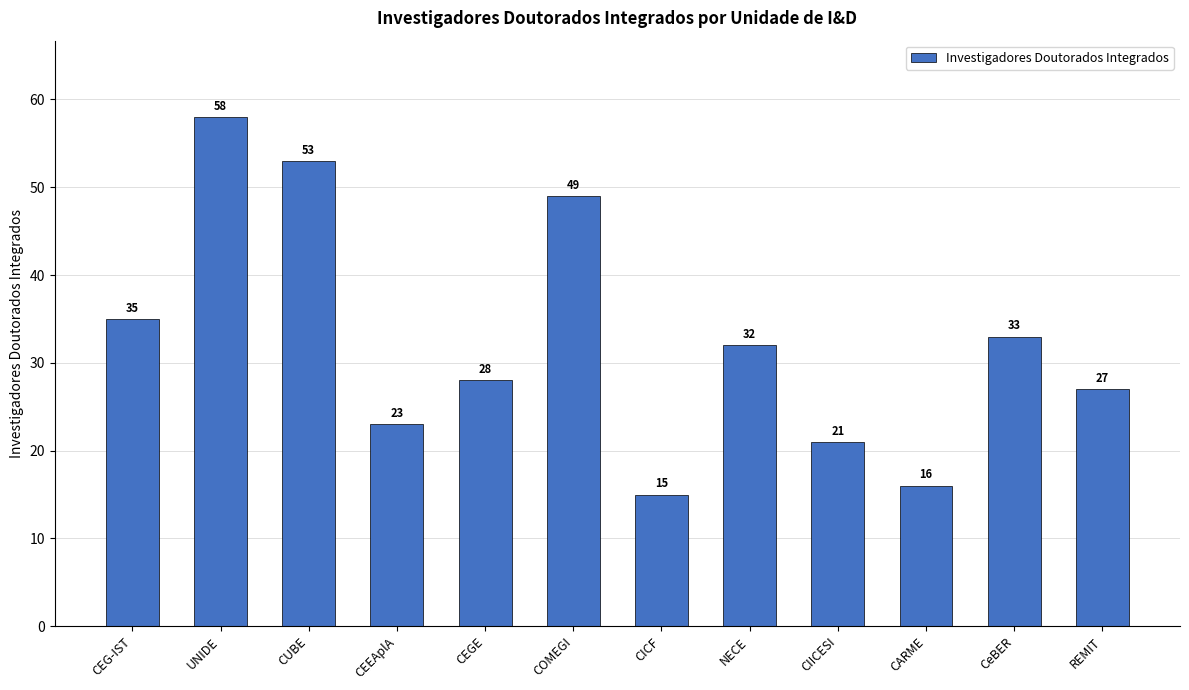

Which has a higher value, COMEGI or CEGE?

COMEGI